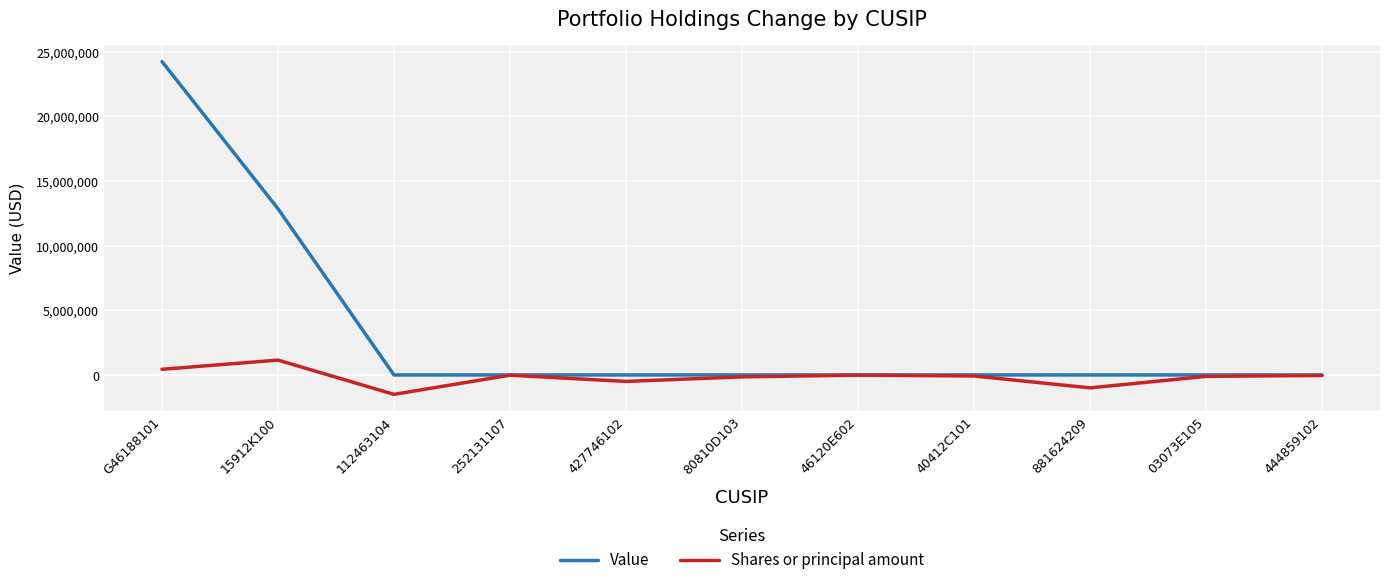

In Shares or principal amount, how many points are higher than both neighbors (excluding endpoints)?

3